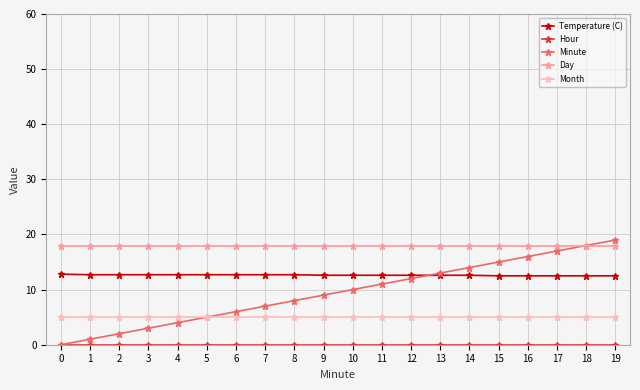

True or false: Temperature (C) and Month cross at least once.

False